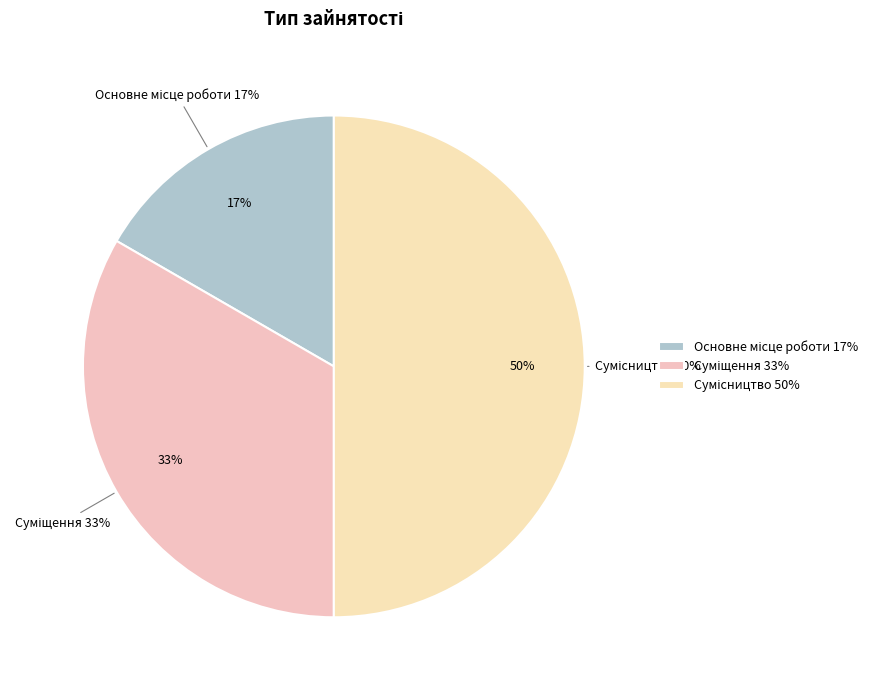

To the nearest percent, what portion does Сумісництво represent?

50%